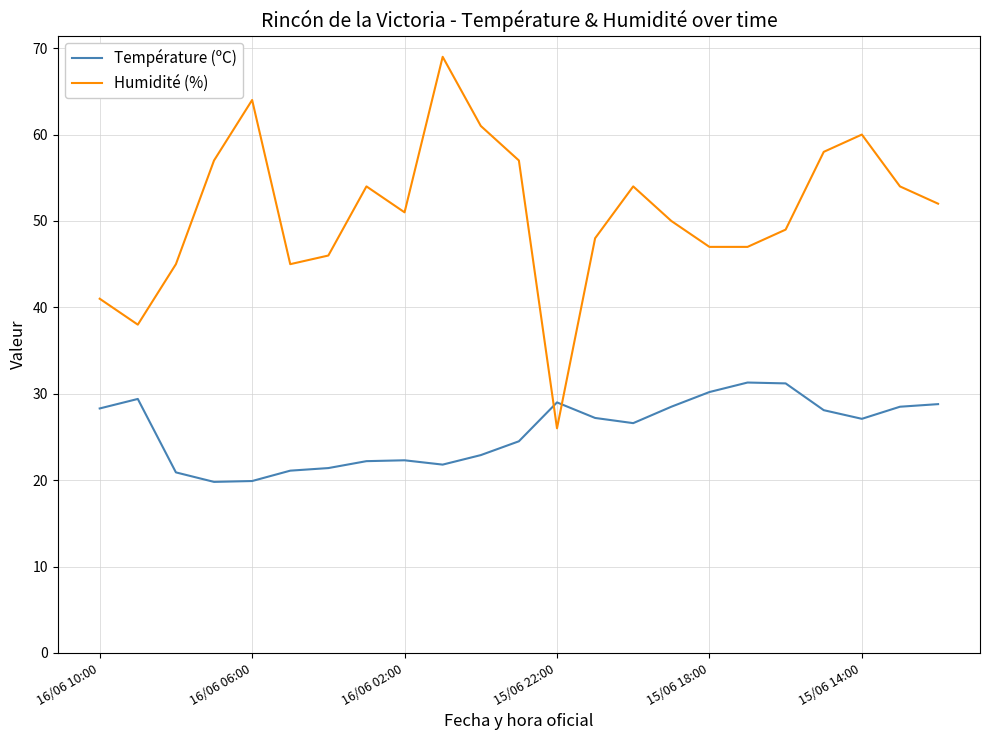

Rank the series by their average value, from lowest to highest.

Température (ºC), Humidité (%)